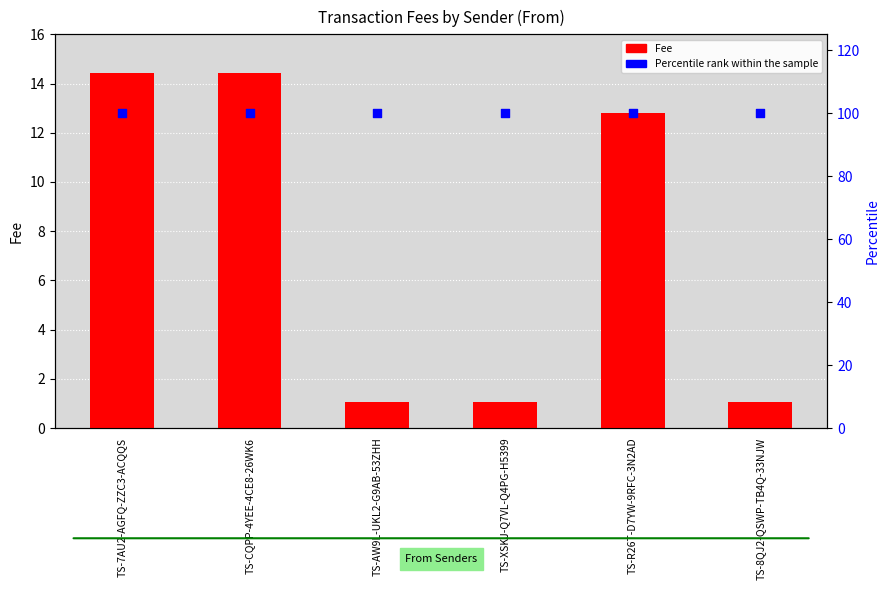

At which category is the sum across all series the highest?

TS-7AU2-AGFQ-ZZC3-ACQQS